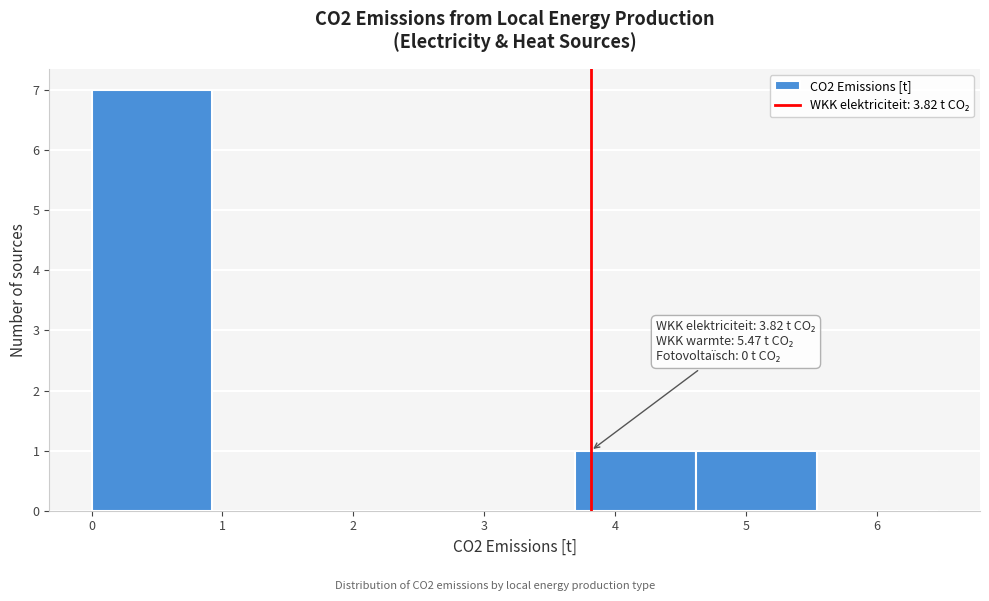

Which range on the x-axis has the tallest bar?

0.0 to 0.9